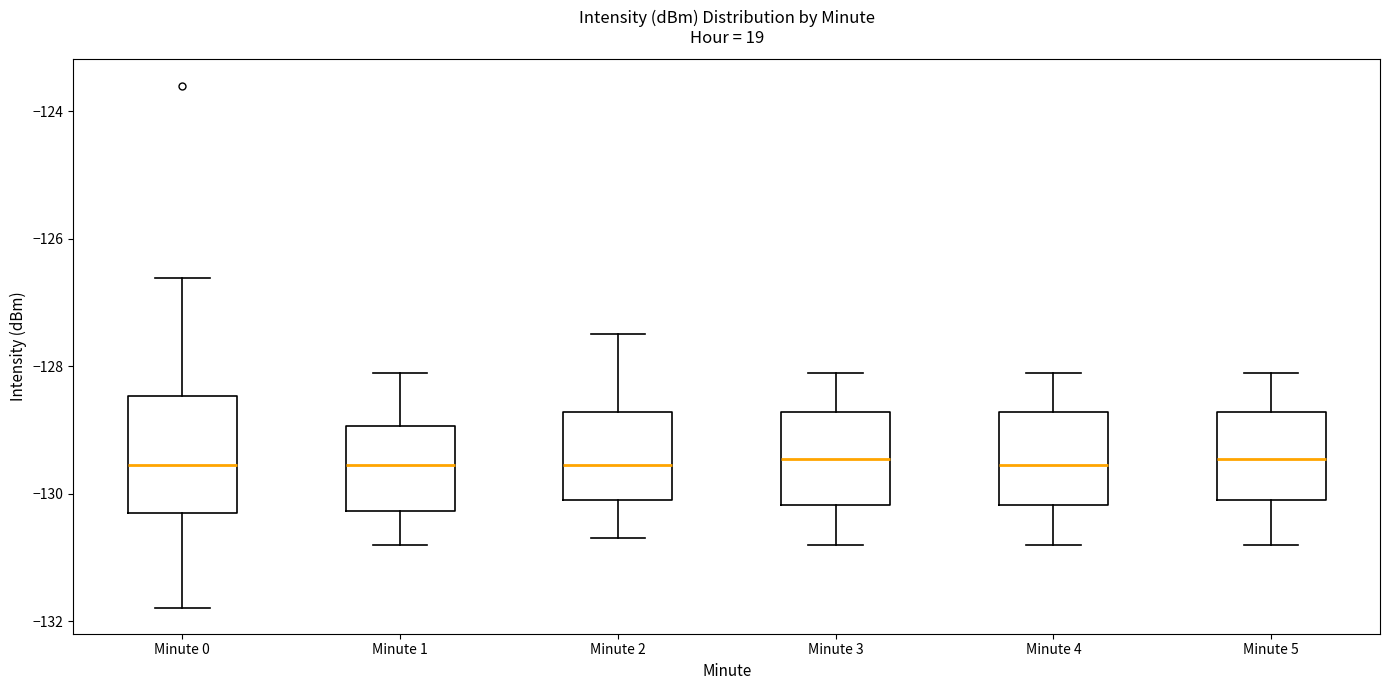

Reading left to right, transcribe this box plot: for each box, give where its median line is, the range the box spans, and where its two whiskers end, as read against the y-axis. The values are not printed on the chart, so give them approximately, as read against the axis.

Minute 0: median -129.6, box -130.4 to -128.4, whiskers -131.8 to -126.6
Minute 1: median -129.6, box -130.2 to -129.0, whiskers -130.8 to -128.0
Minute 2: median -129.6, box -130.0 to -128.8, whiskers -130.6 to -127.4
Minute 3: median -129.4, box -130.2 to -128.8, whiskers -130.8 to -128.0
Minute 4: median -129.6, box -130.2 to -128.8, whiskers -130.8 to -128.0
Minute 5: median -129.4, box -130.0 to -128.8, whiskers -130.8 to -128.0